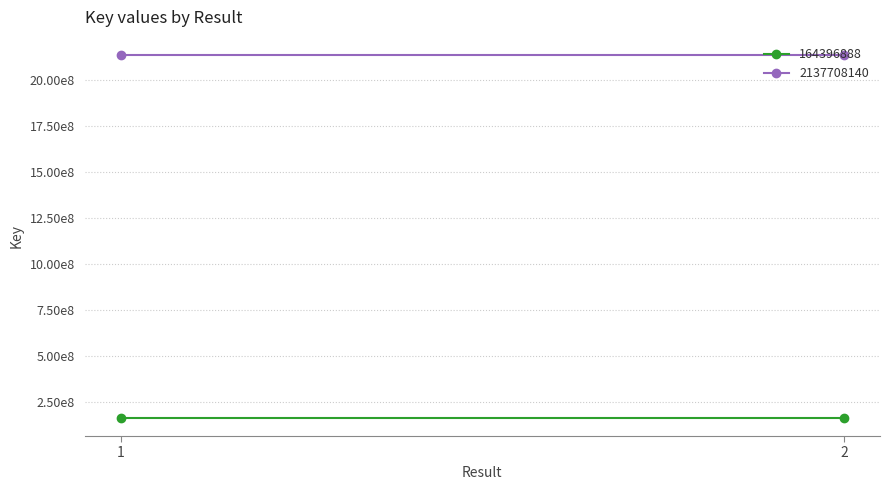

What is the difference between the highest and lowest values at 2?

1973311252